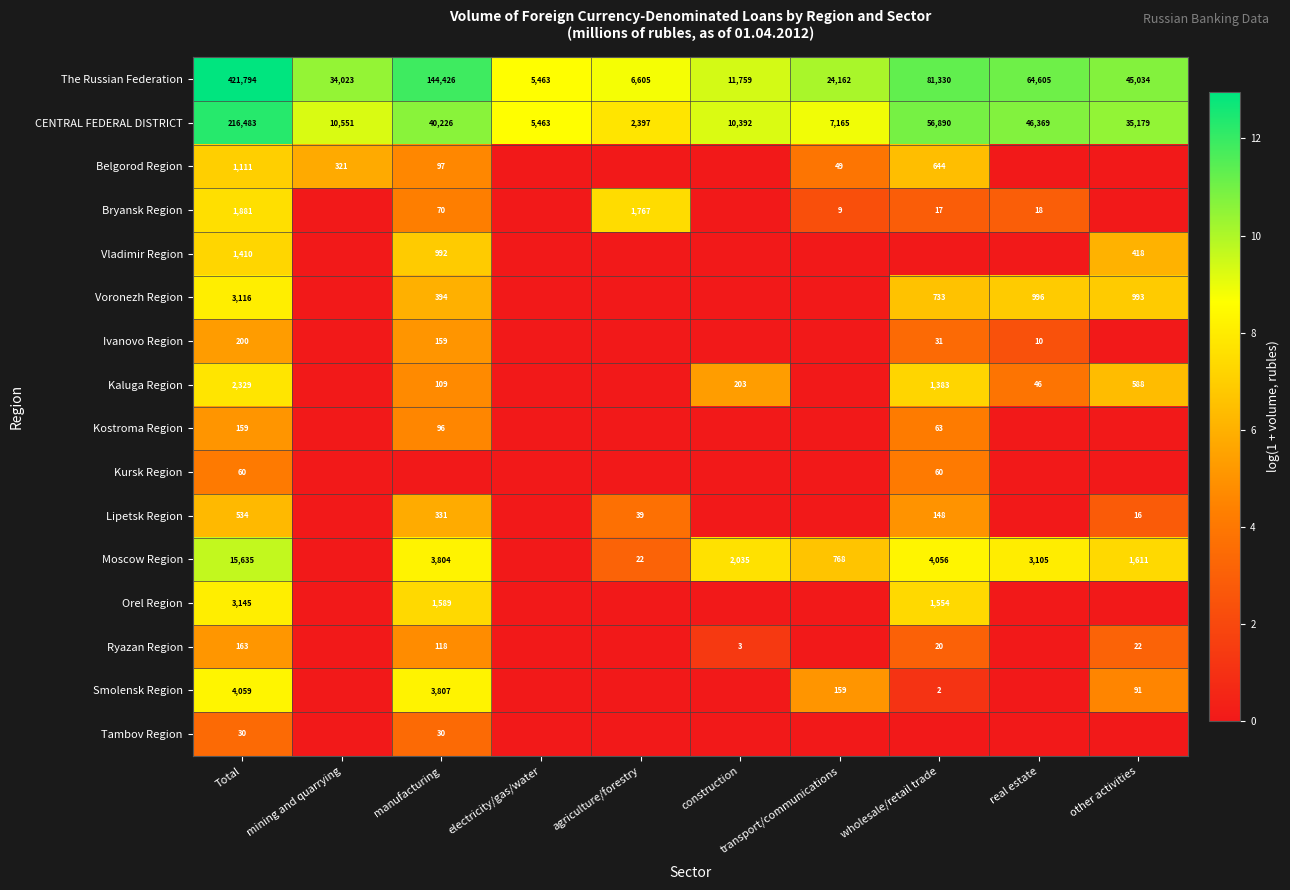

The Belgorod Region series shows 2.7 at transport/communications. True or false?

False